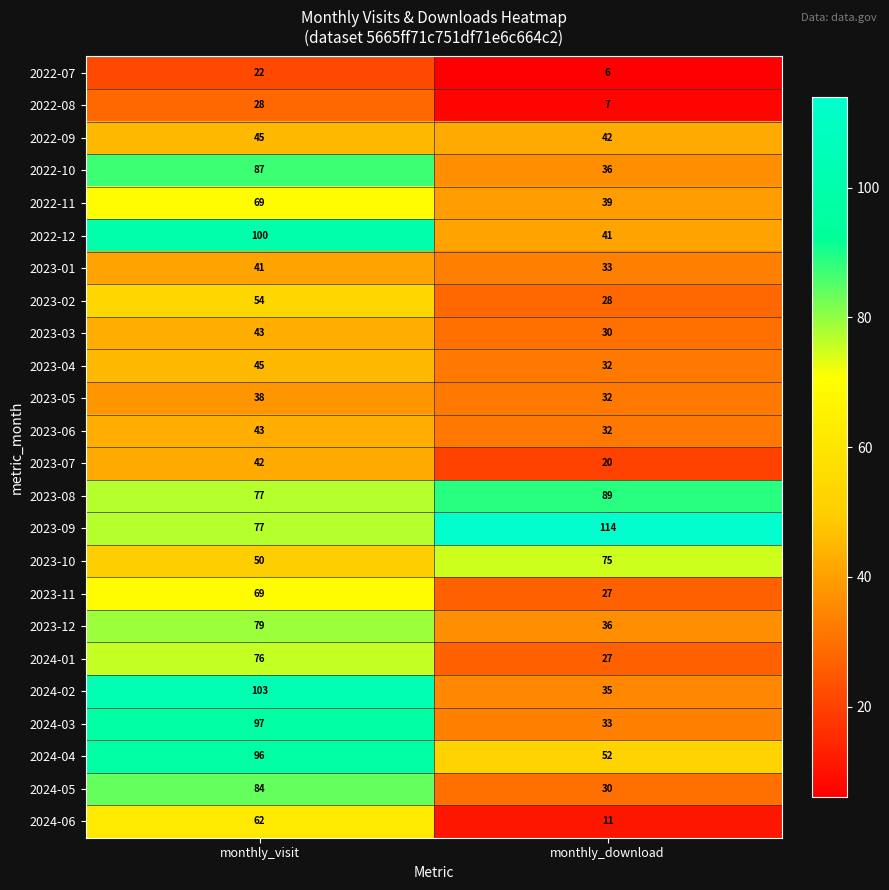

What is the total value across all series at monthly_visit?

1527